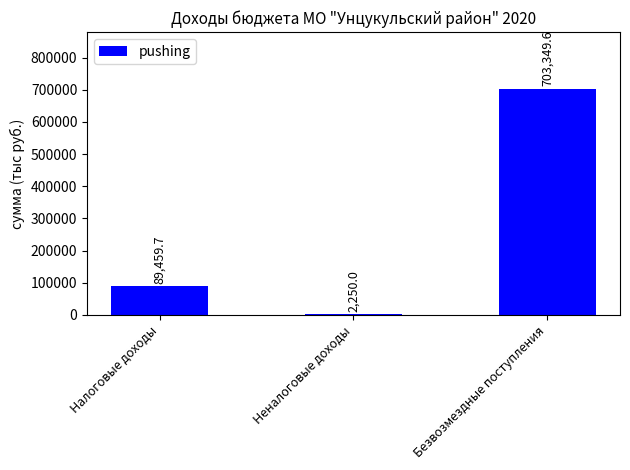

What is the greatest value displayed?

703349.6